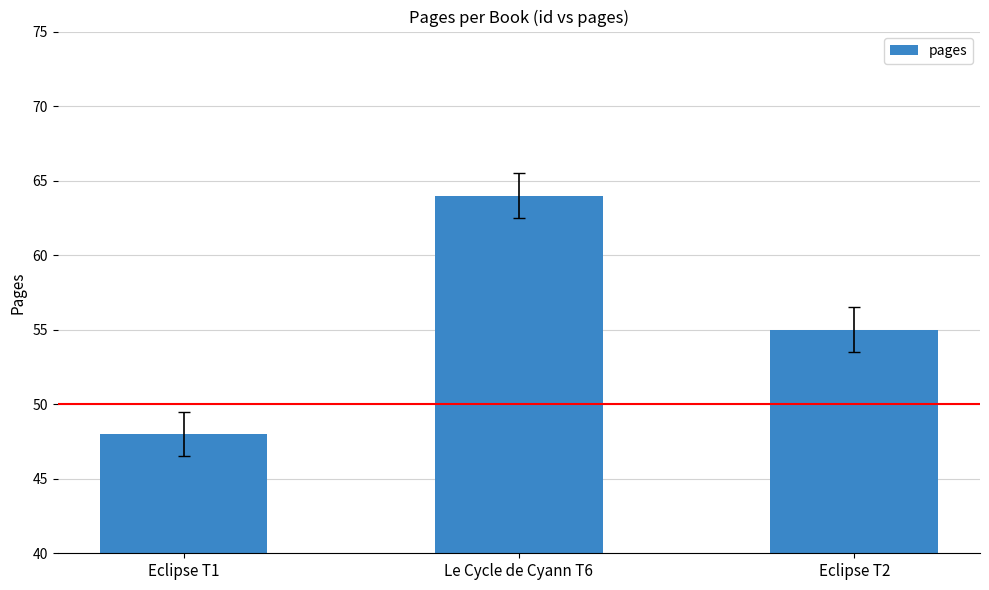

The value at Eclipse T2 is 55. True or false?

True